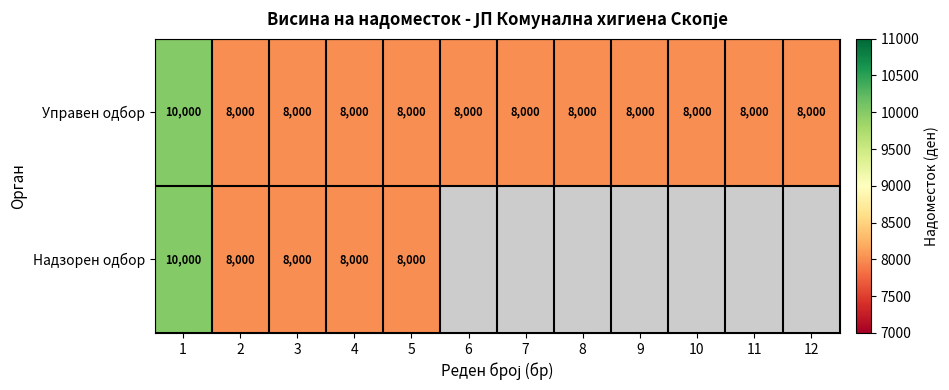

True or false: Управен одбор has a value of 4483 at 6.

False